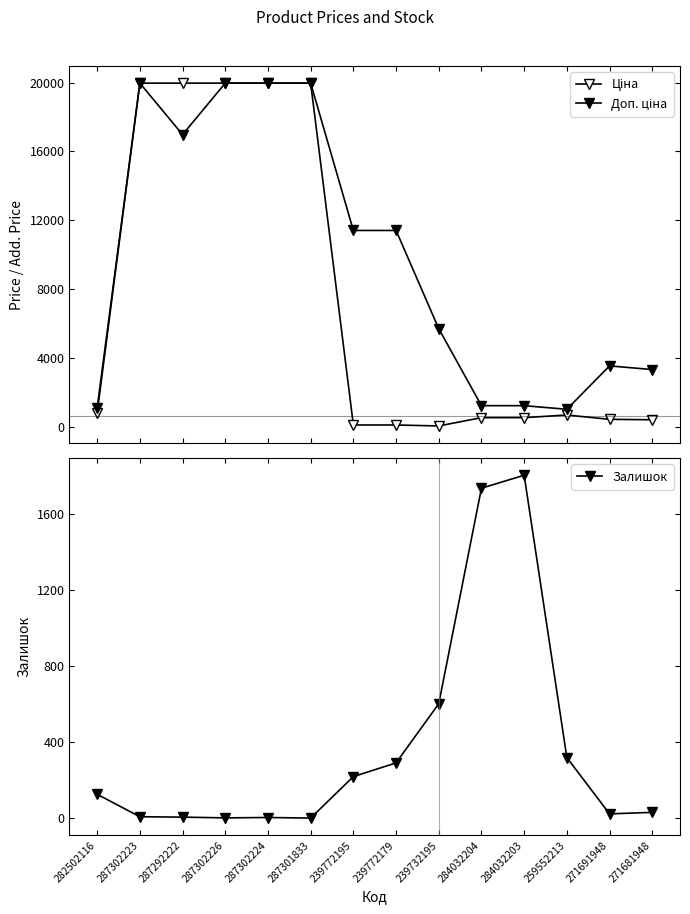

How many intersections are there between Доп. ціна and Залишок?

2